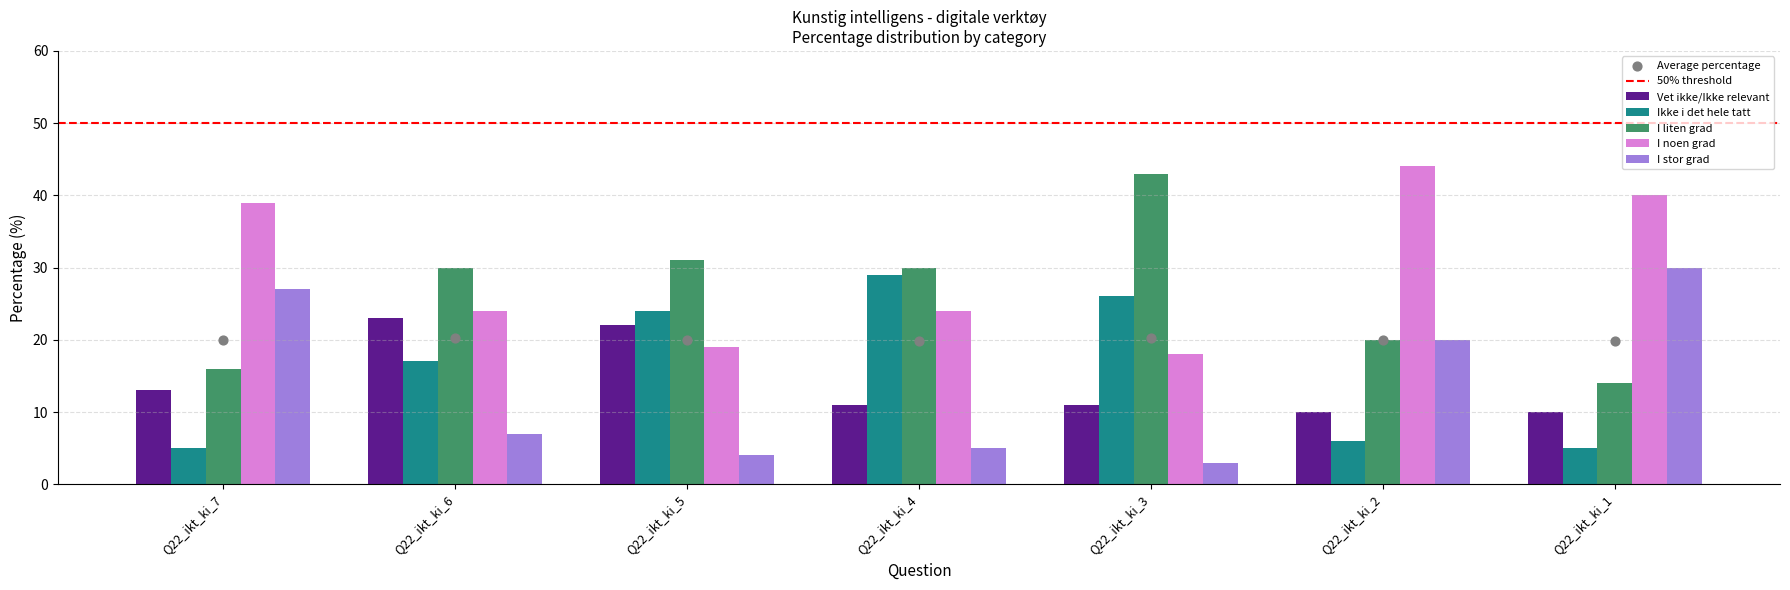

Which series has the widest spread of Y values?

I liten grad